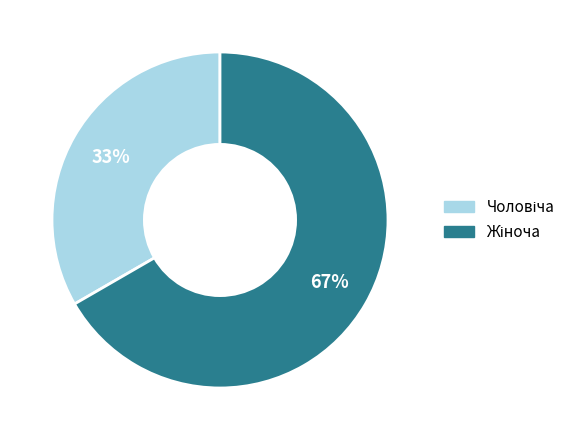

To the nearest percent, what is the average slice percentage?

50%